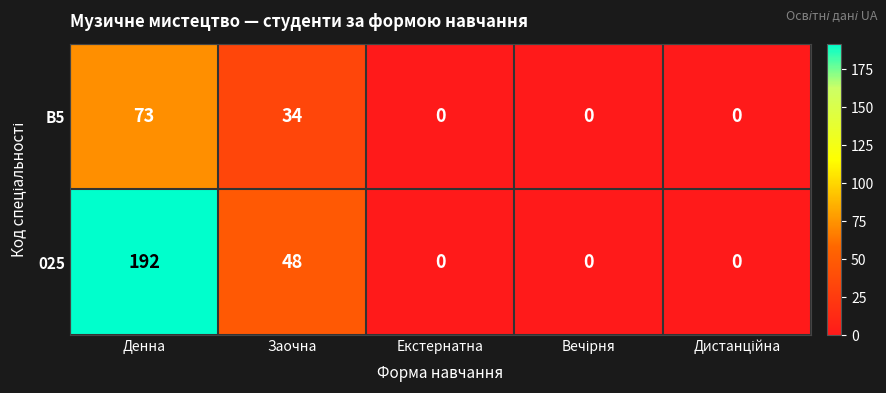

What is the maximum value for B5?

73